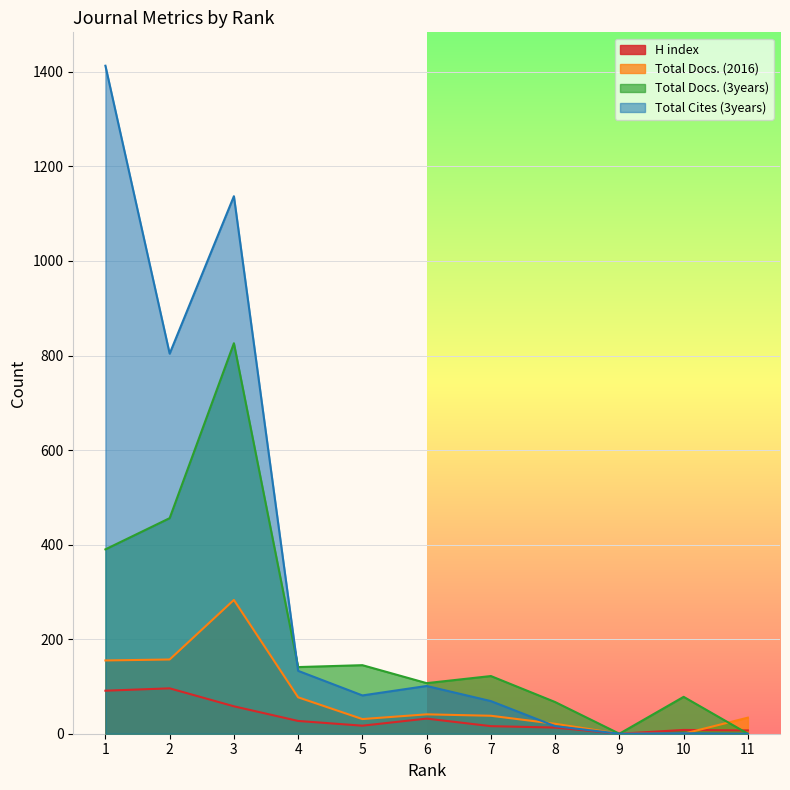

The value of H index at 3 is 25. True or false?

False